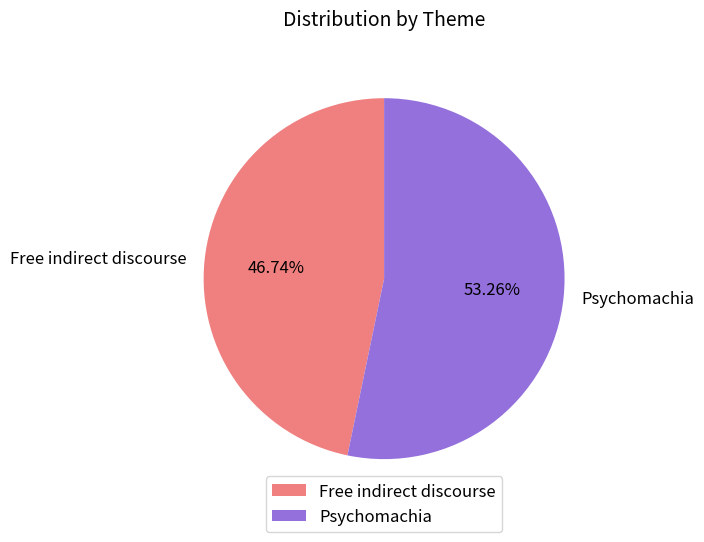

What percentage is NOT represented by Psychomachia?

46.7%